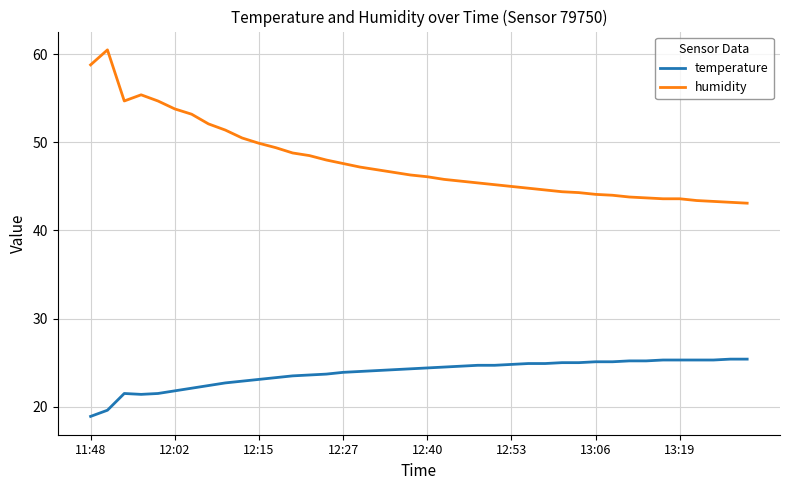

How many lines are shown in the chart?

2